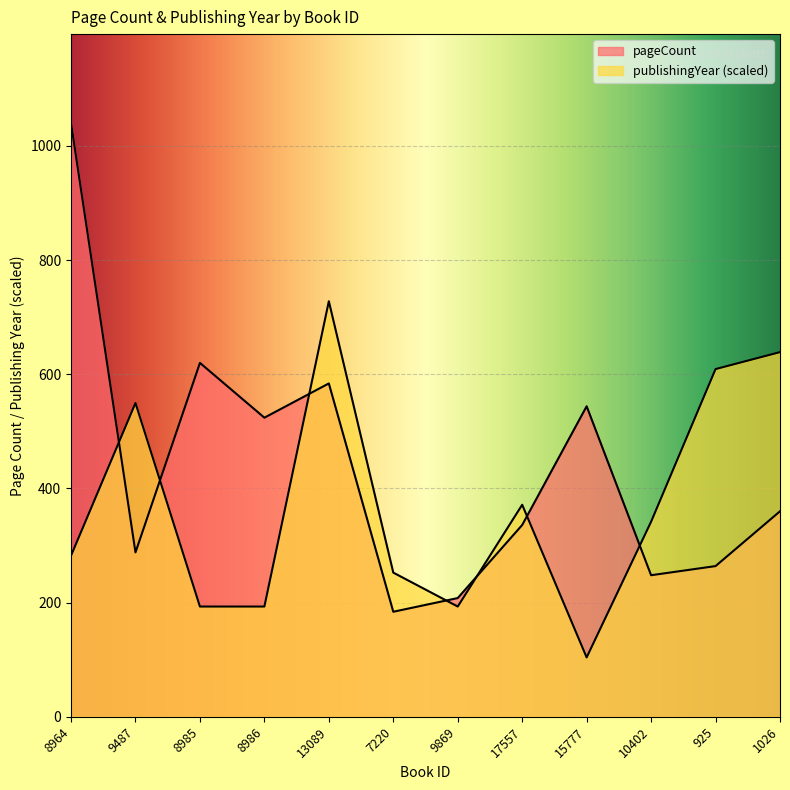

At which label does publishingYear reach its peak?

13089